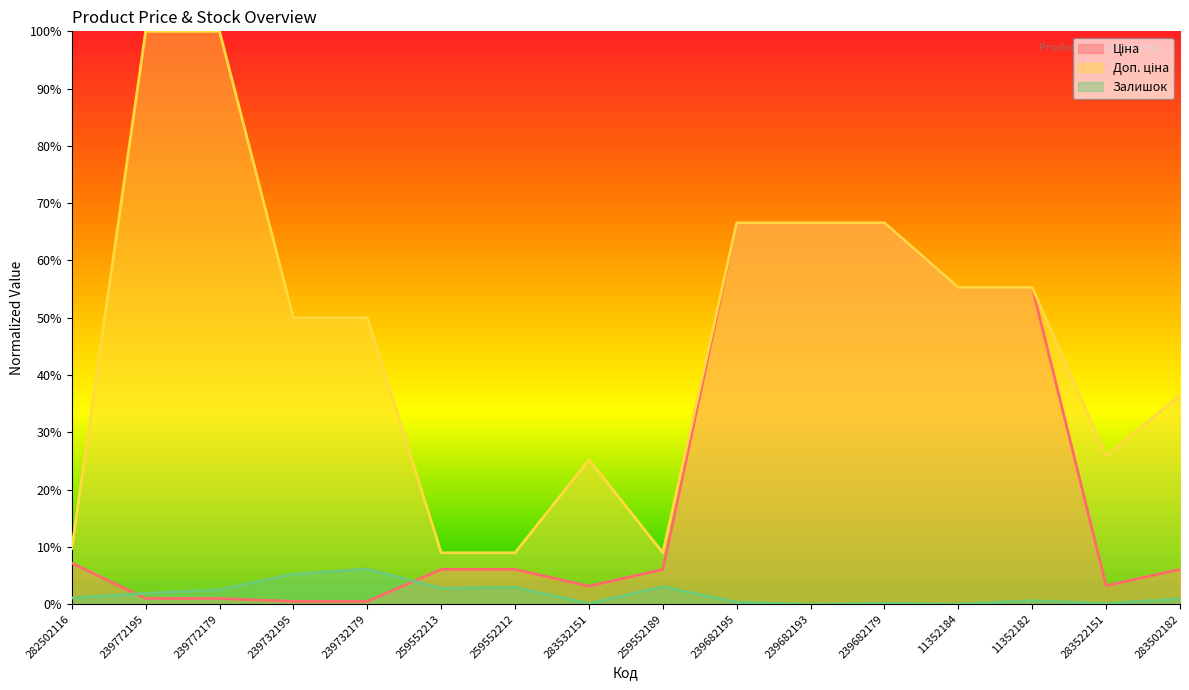

True or false: Доп. ціна has a value of 0.5 at 239772195.

False